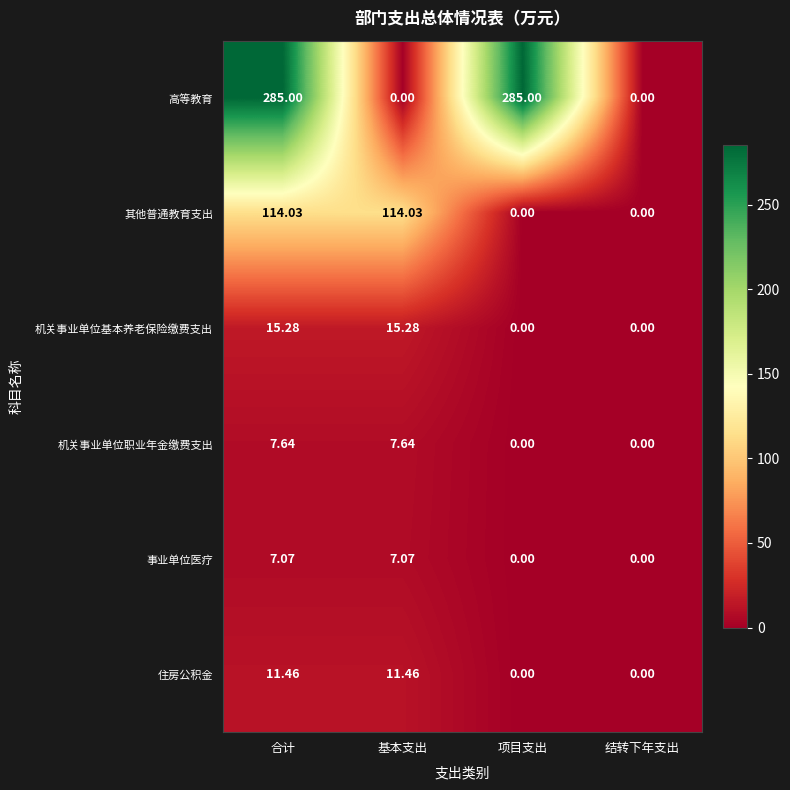

At which category is the sum across all series the highest?

合计